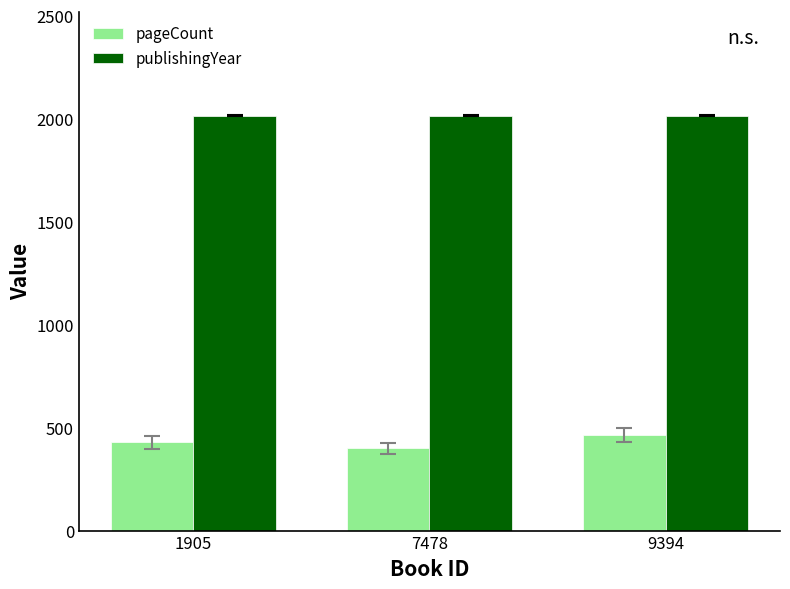

What is the difference between the maximum and minimum values in the pageCount series?

65